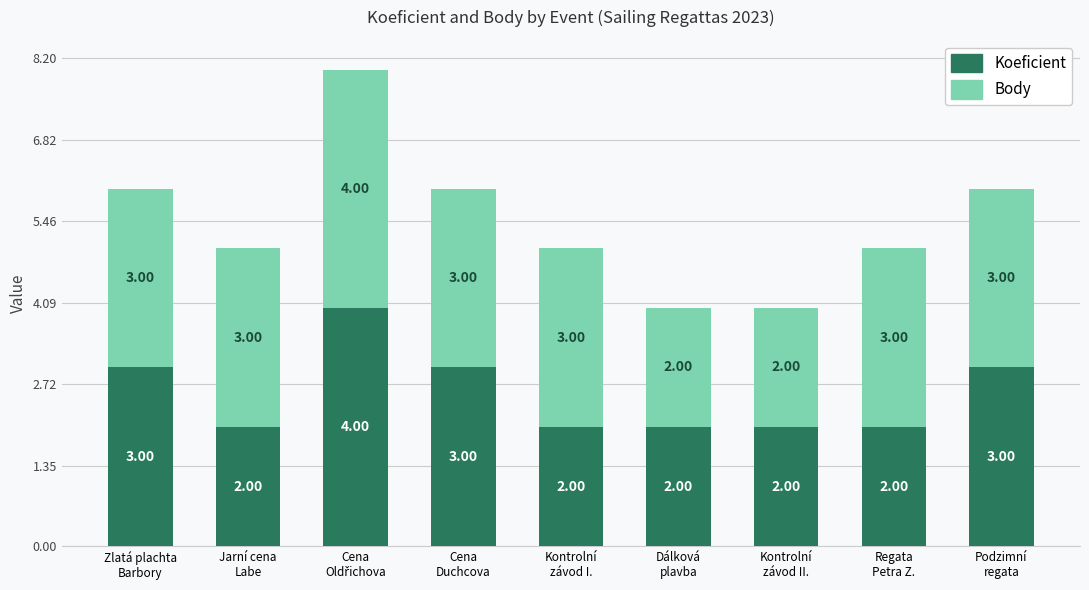

What is the sum of all Koeficient values?

23